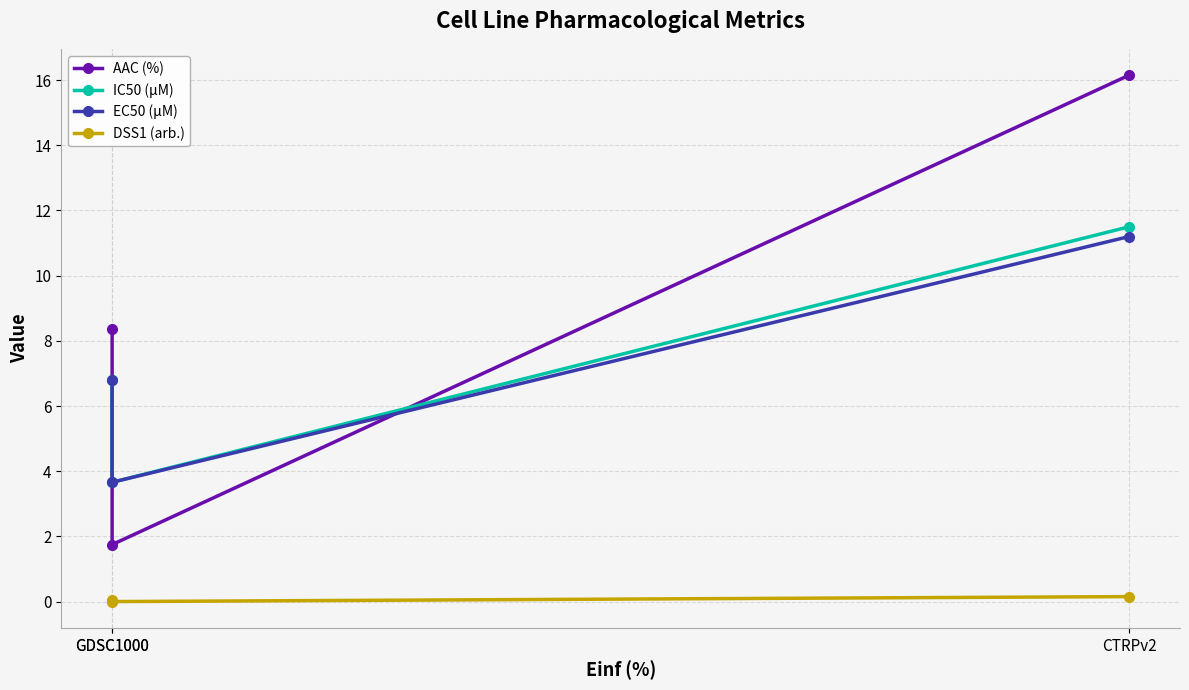

How many DSS1 (arb.) values are between 0 and 1?

3